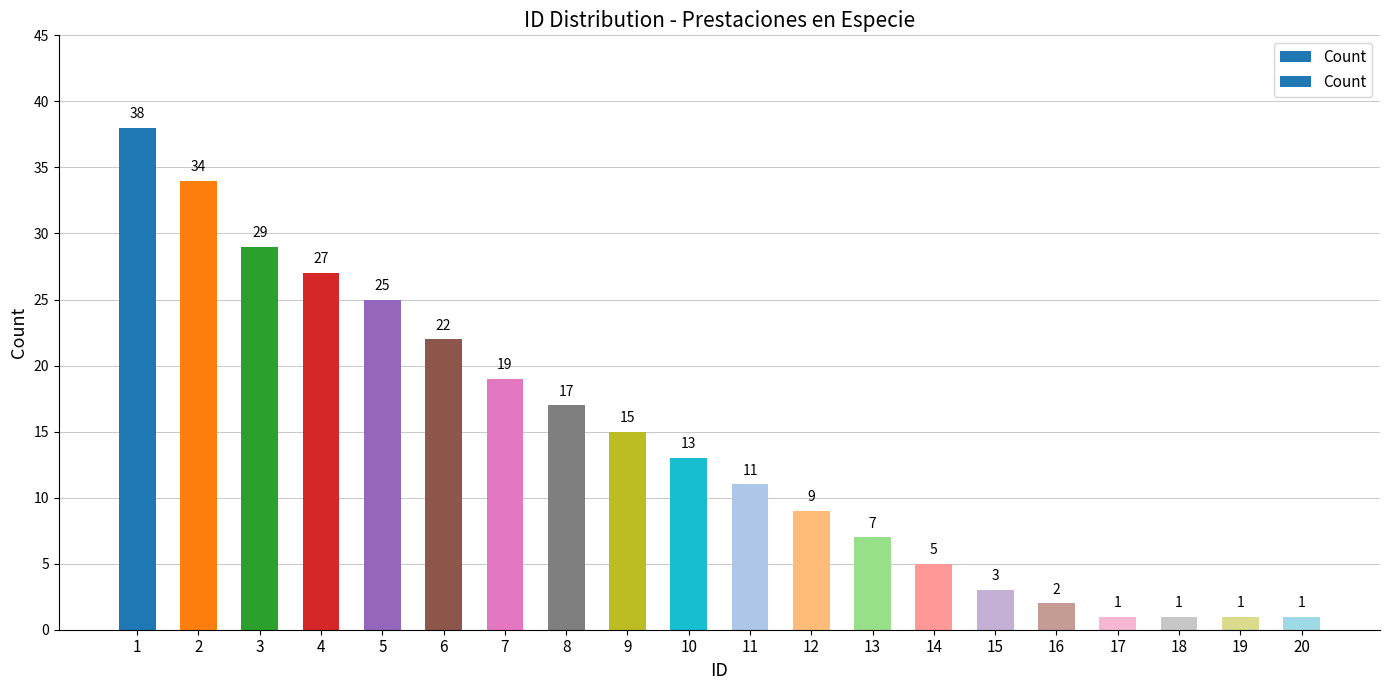

The chart shows a value of 3 at 15. True or false?

True